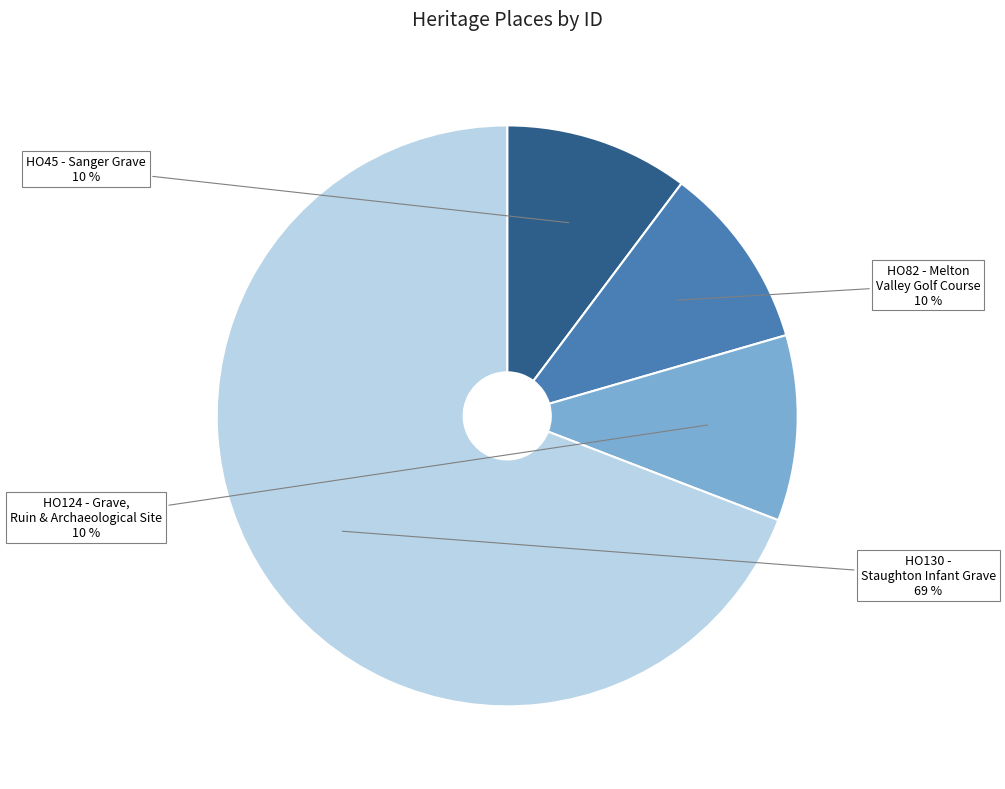

Is there any slice that represents more than half of the pie?

Yes